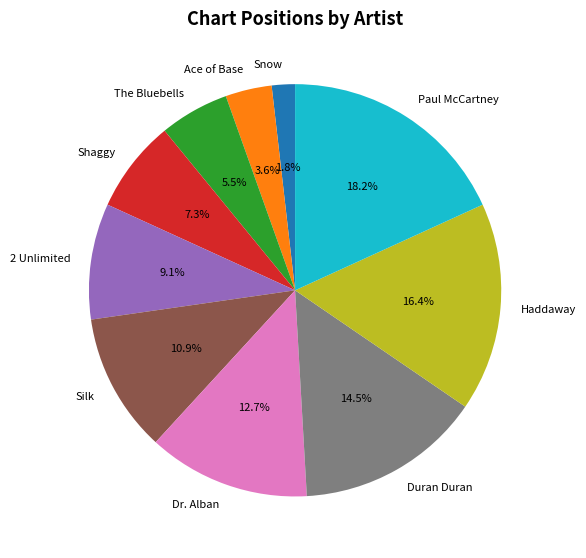

What percentage is NOT represented by Ace of Base?

96.4%